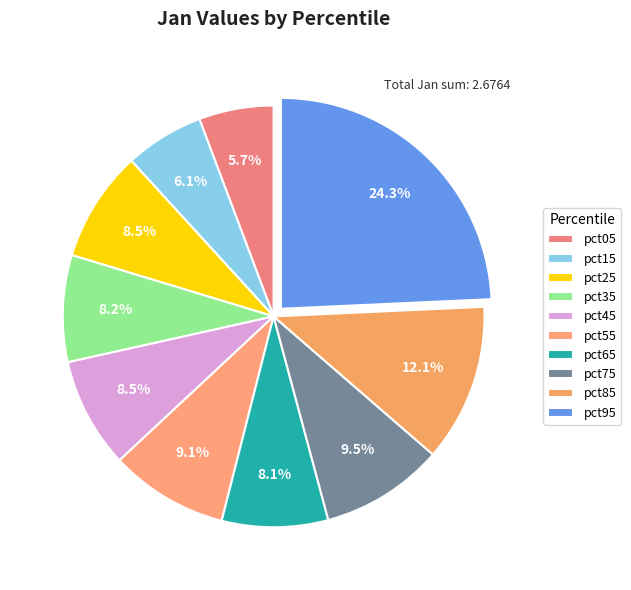

True or false: pct35 accounts for 8% of the total.

True